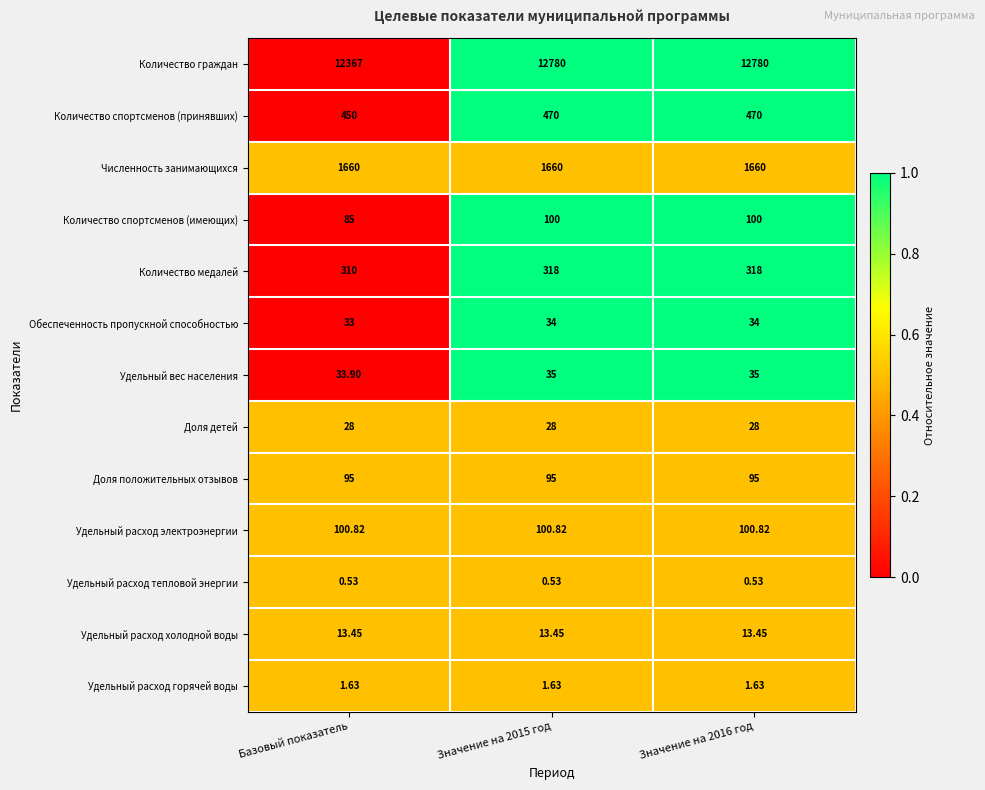

Rank the series at Значение на 2016 год from highest to lowest value.

Количество граждан, Численность занимающихся, Количество спортсменов (принявших), Количество медалей, Удельный расход электроэнергии, Количество спортсменов (имеющих), Доля положительных отзывов, Удельный вес населения, Обеспеченность пропускной способностью, Доля детей, Удельный расход холодной воды, Удельный расход горячей воды, Удельный расход тепловой энергии